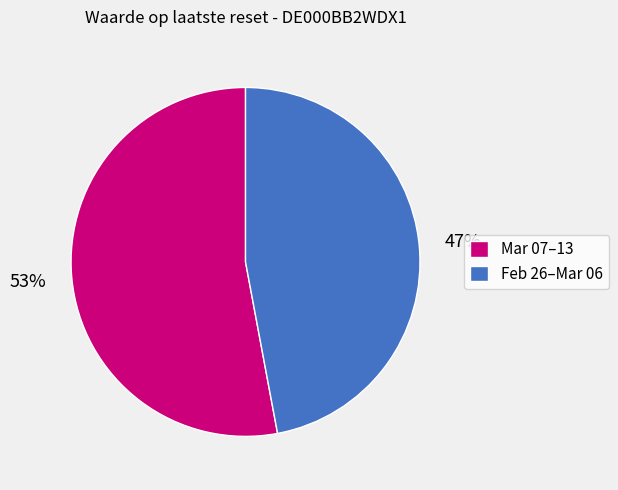

Count the number of slices in the pie.

2